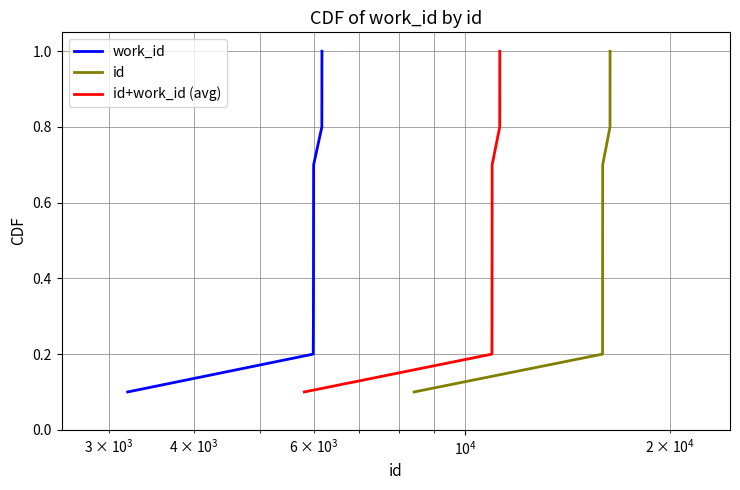

List the series in order of their peak value, lowest first.

work_id, id, id+work_id (avg)